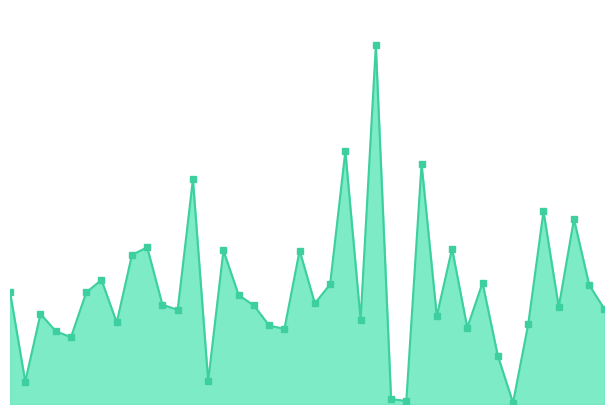

Does the chart have visible grid lines?

No